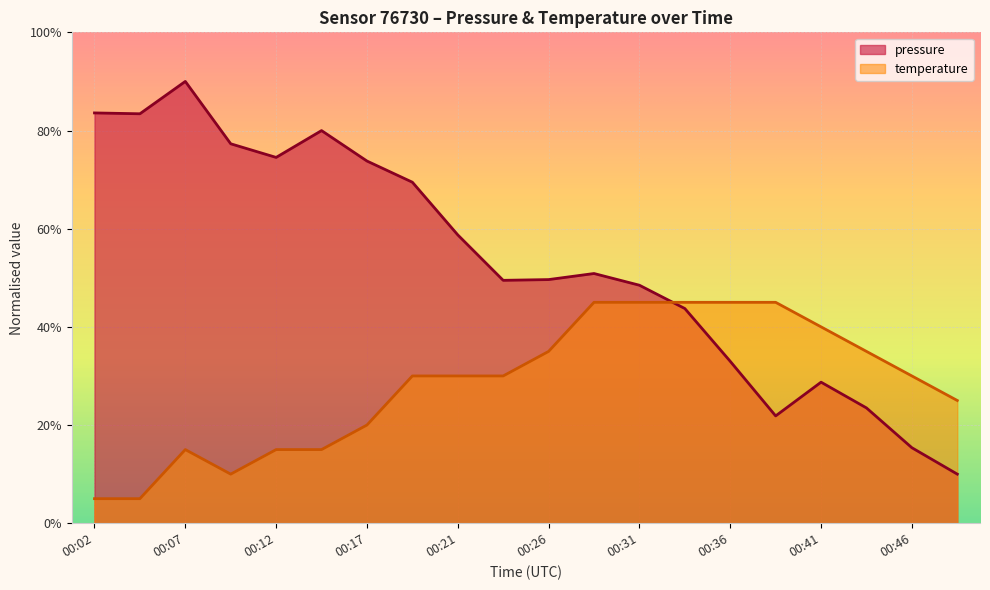

What is the difference between the second highest and second lowest values in the temperature series?

40.0